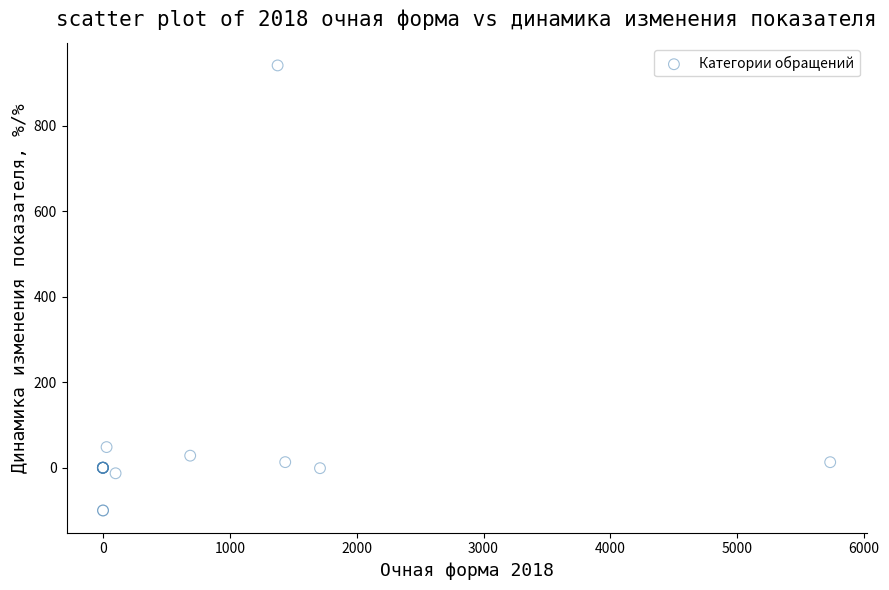

What Y value in the scatter plot is closest to 420?

48.3